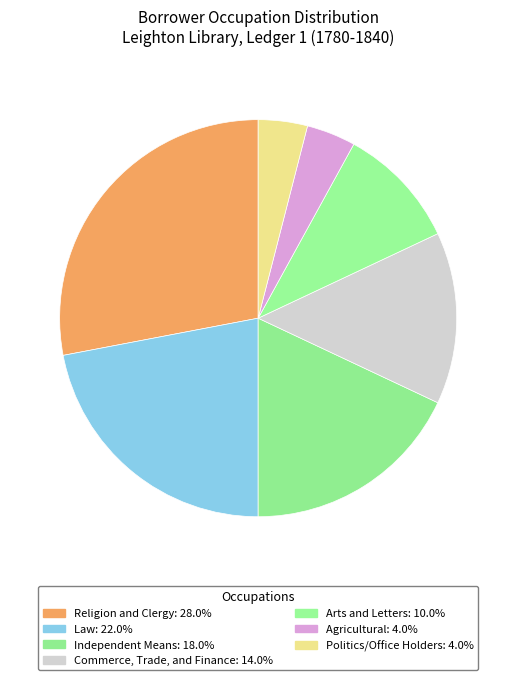

Count the number of slices in the pie.

7